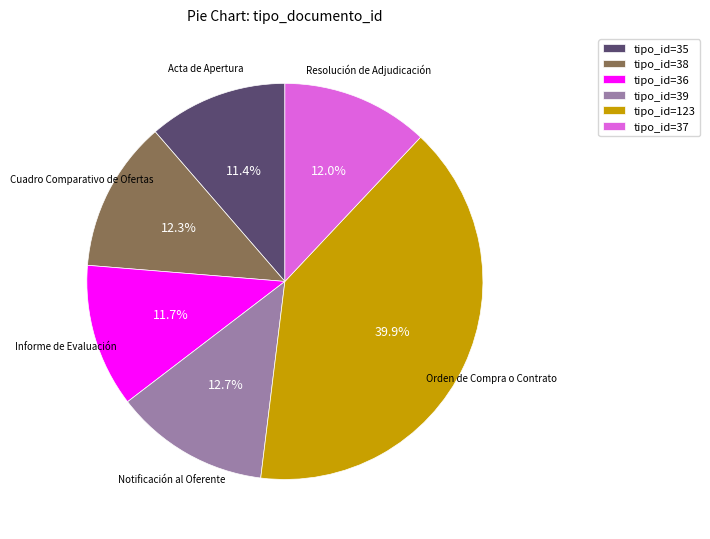

To the nearest percent, what is the average slice percentage?

17%